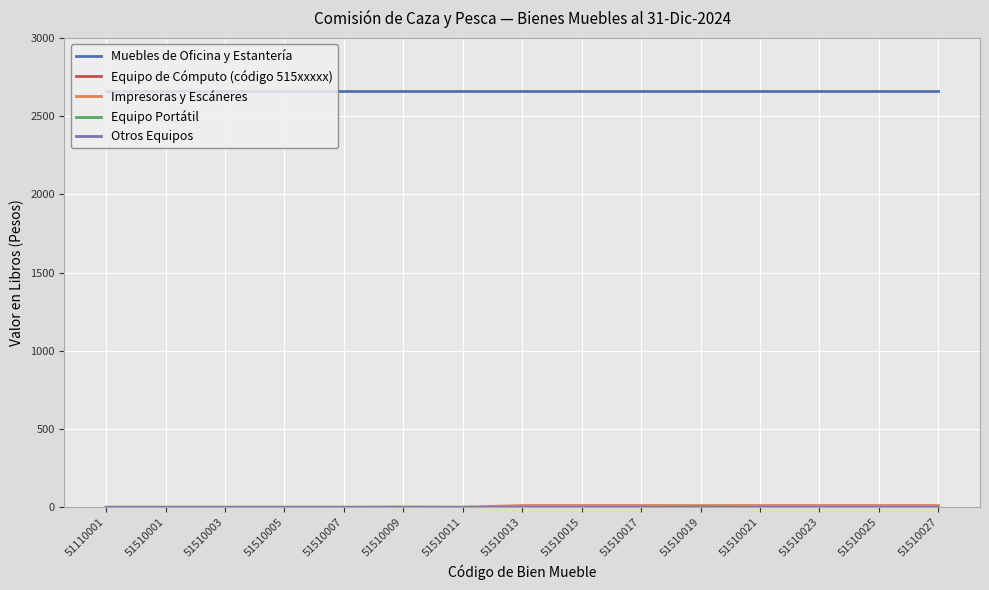

Does the chart display data point markers on the line(s)?

No